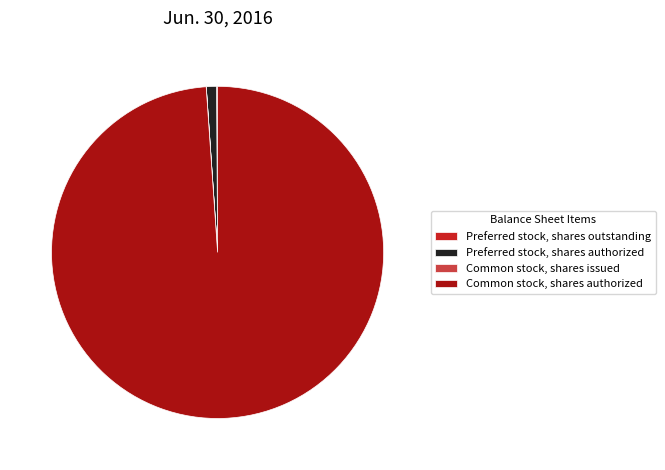

Between Common stock, shares authorized and Preferred stock, shares authorized, which is larger?

Common stock, shares authorized